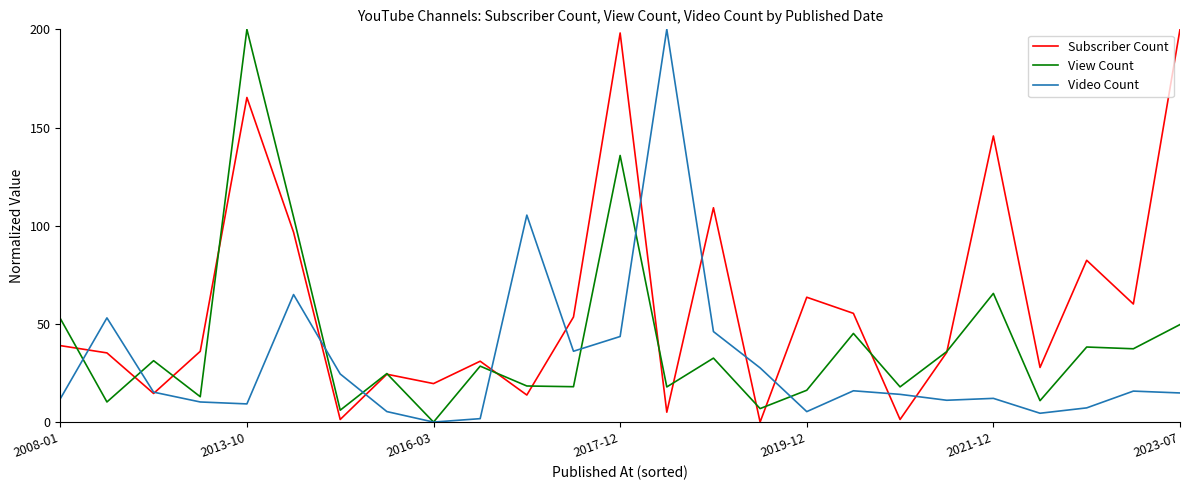

Count the number of categories in the chart.

25